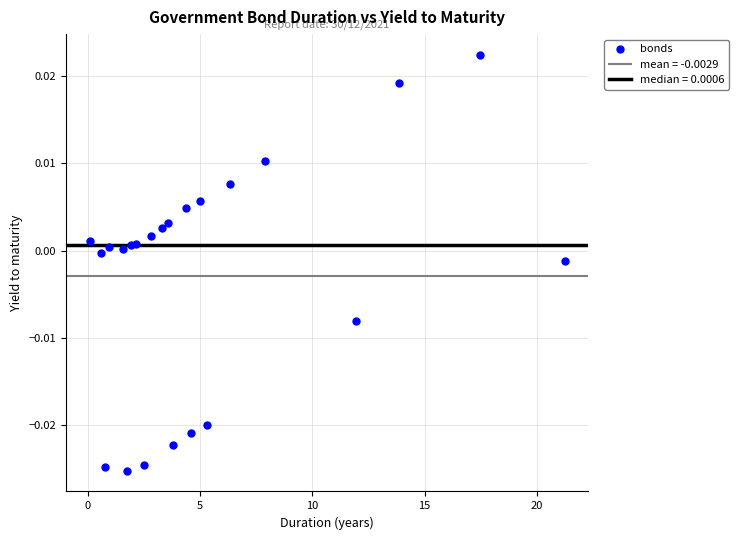

What is the range of X values (max minus min)?

21.2